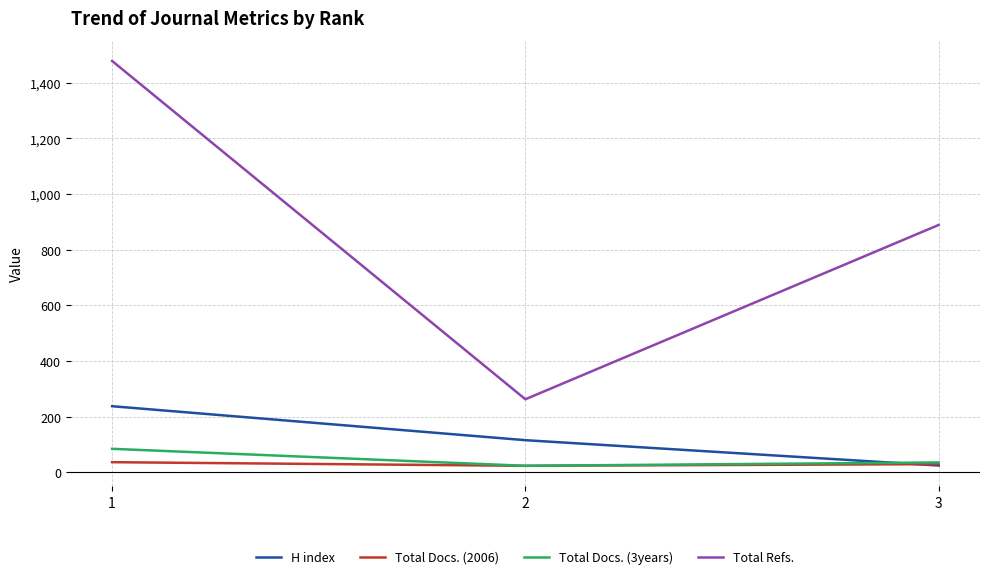

Is this an area chart (filled region under the line)?

No